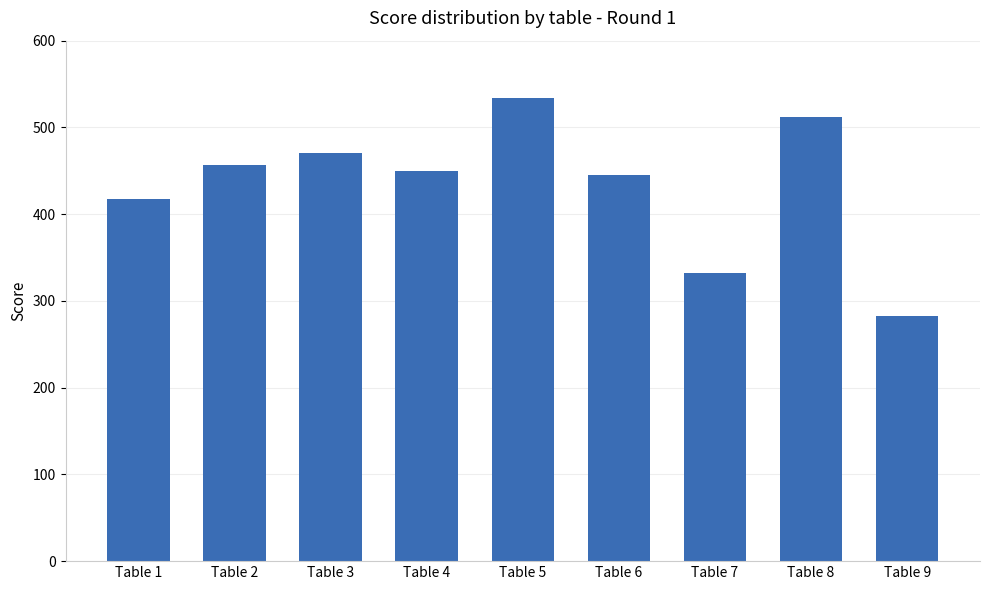

Which label corresponds to the smallest value in the chart?

Table 9